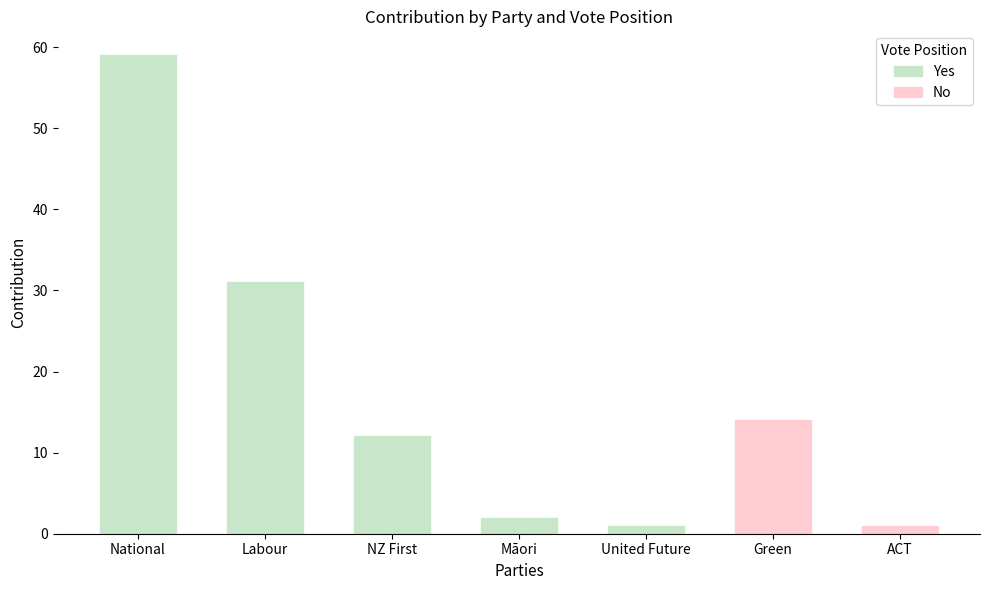

What is the sum of the Yes values at NZ First and National?

71